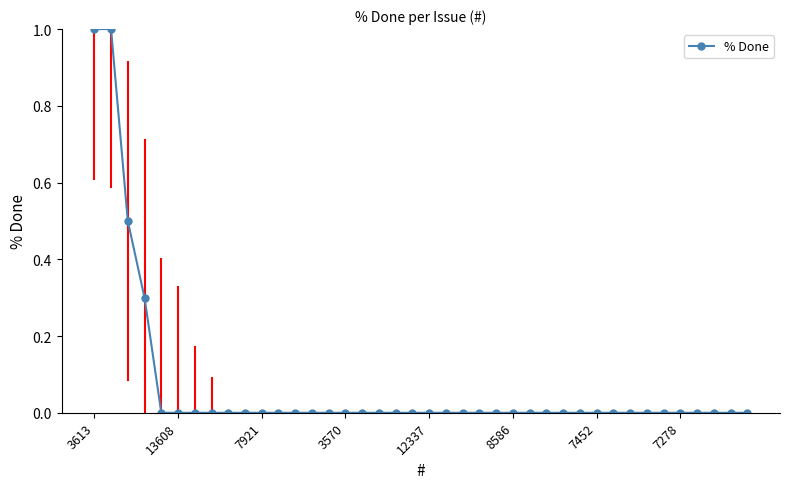

What is the sum of all values?

2.8